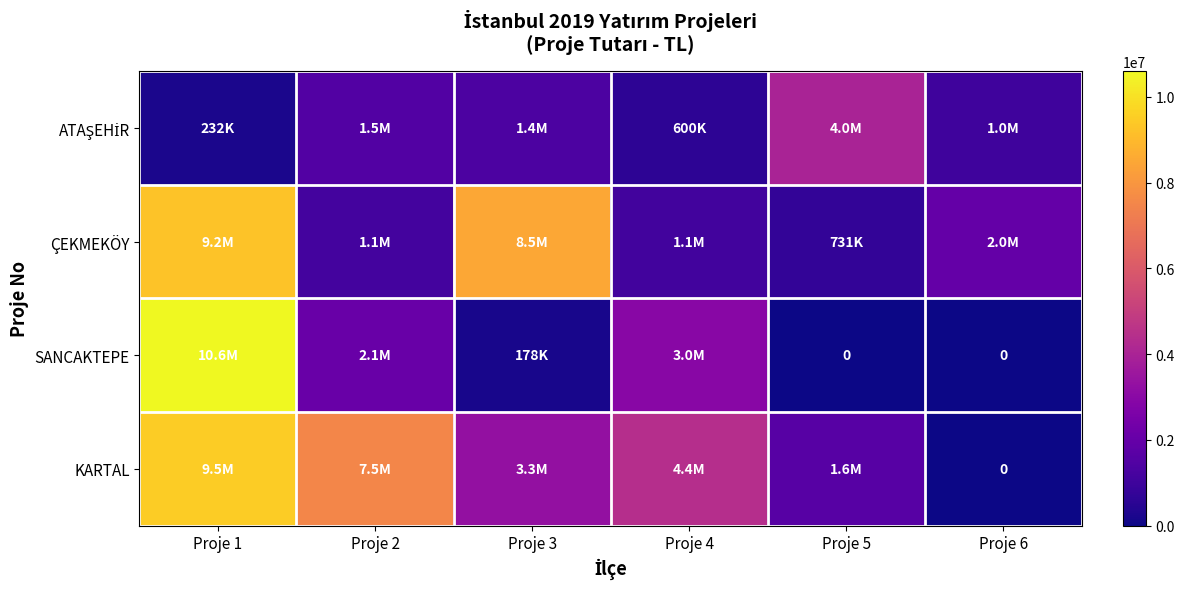

What is the average value of the SANCAKTEPE series?

2642181